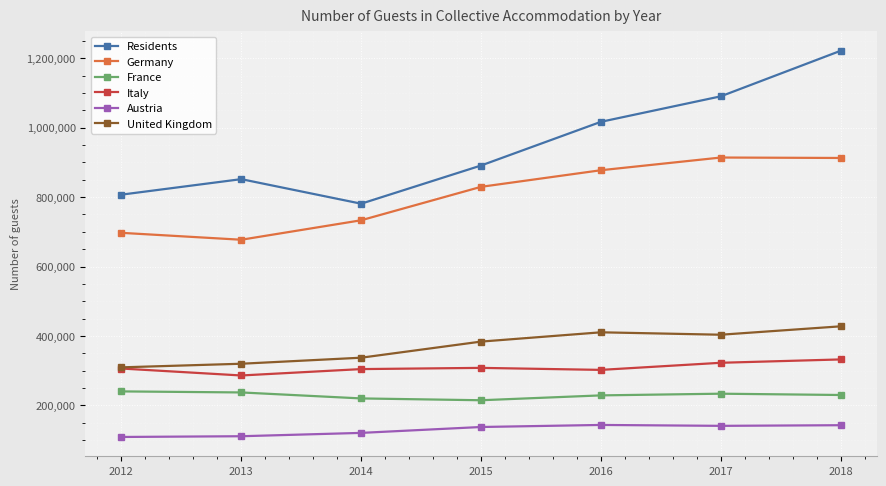

What is the highest value of the Italy series?

332389